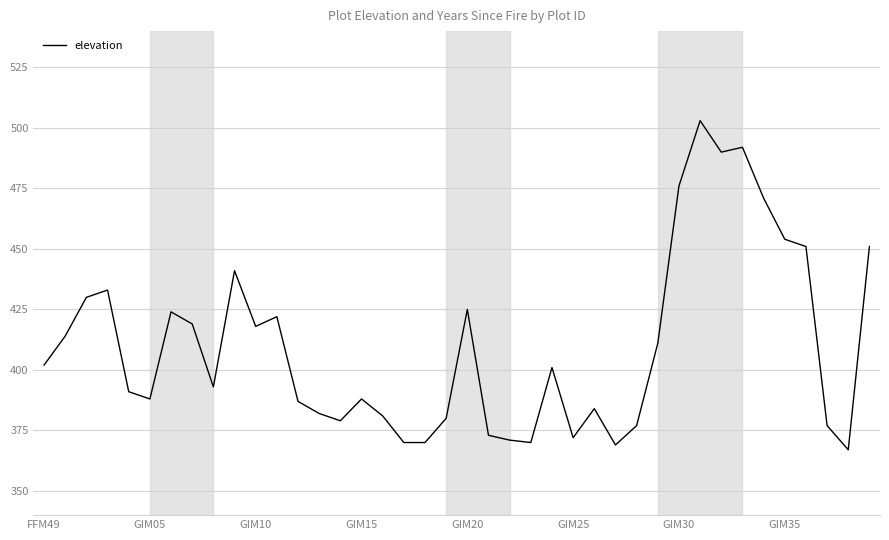

What is the greatest value displayed?

503